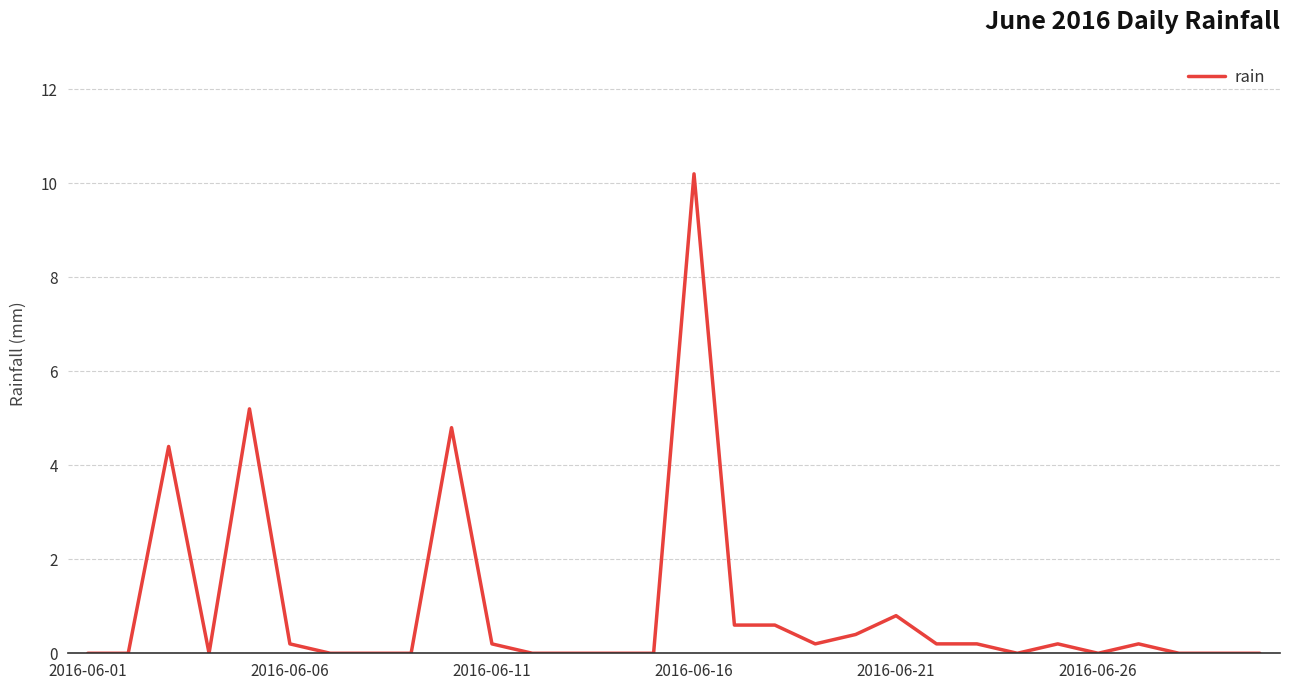

How many distinct data groups are displayed?

1